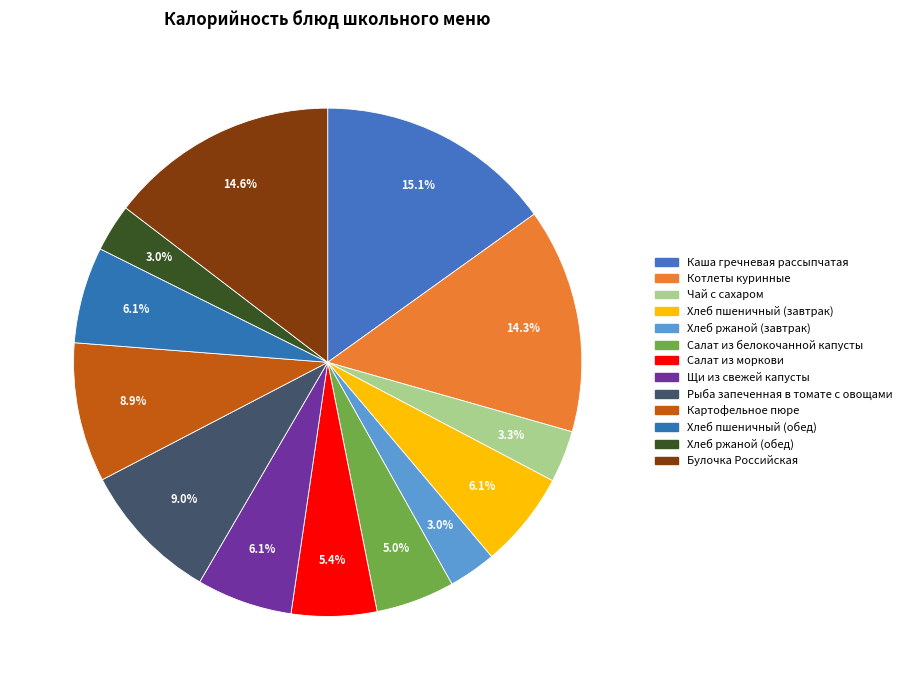

How many slices are in this pie chart?

13